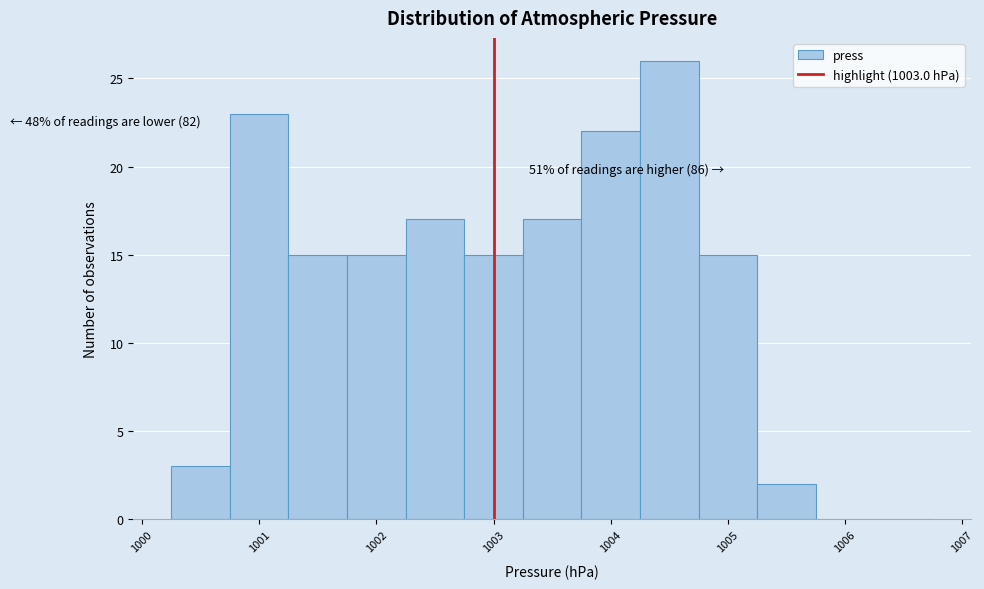

Which range on the x-axis has the tallest bar?

1004.25 to 1004.75